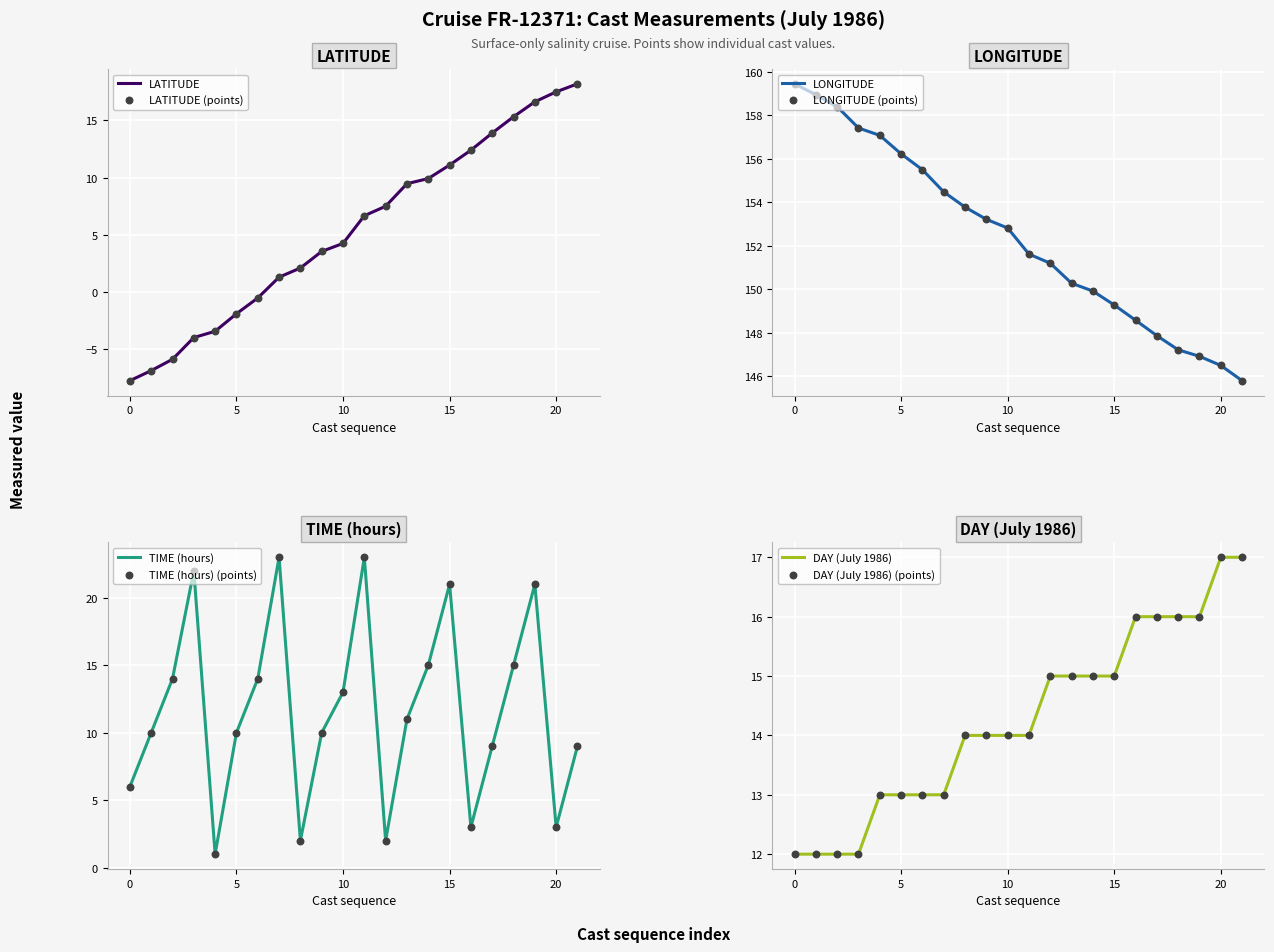

What is the total value across all series at month?

183.5